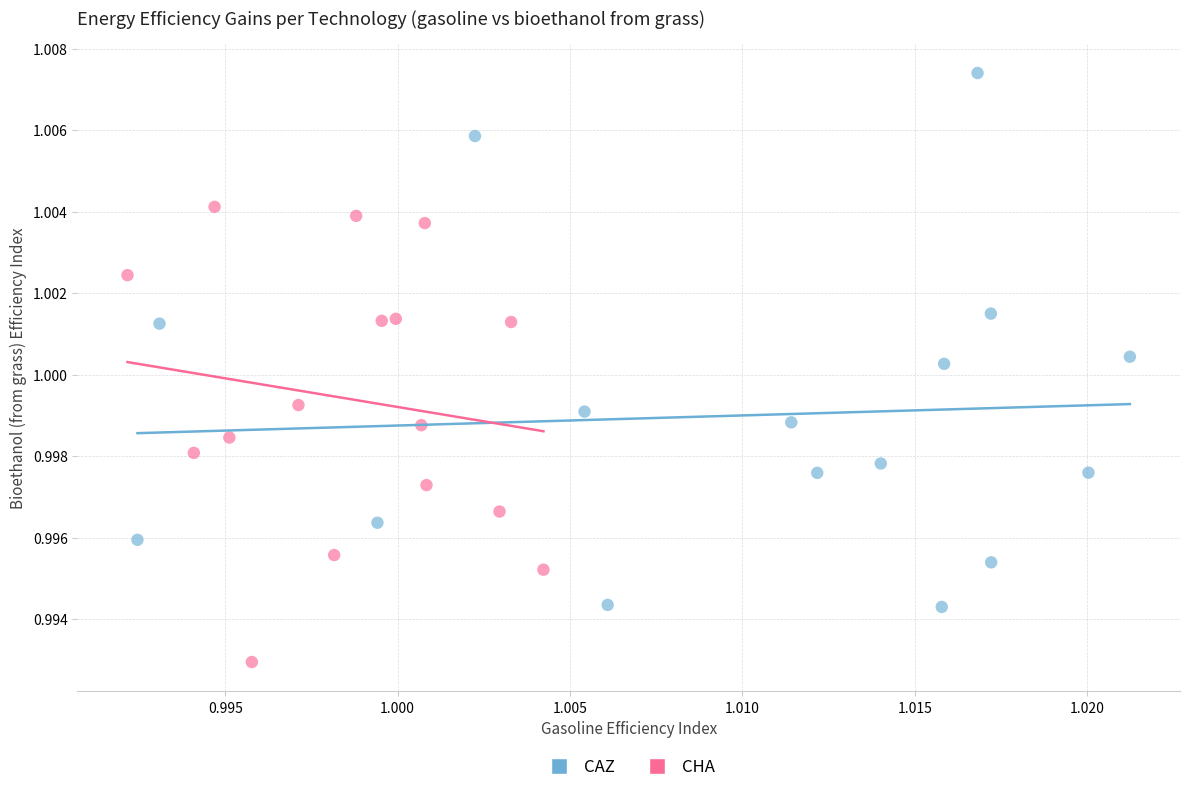

Which series reaches the maximum Y coordinate?

CAZ